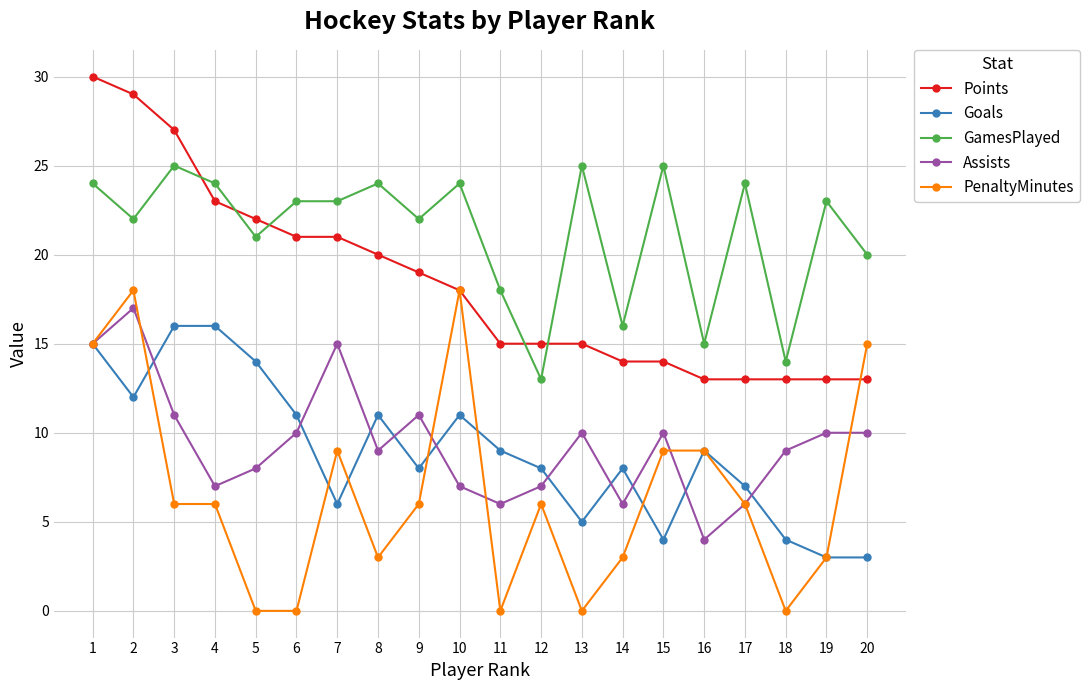

Which category has the lowest value in the GamesPlayed series?

12